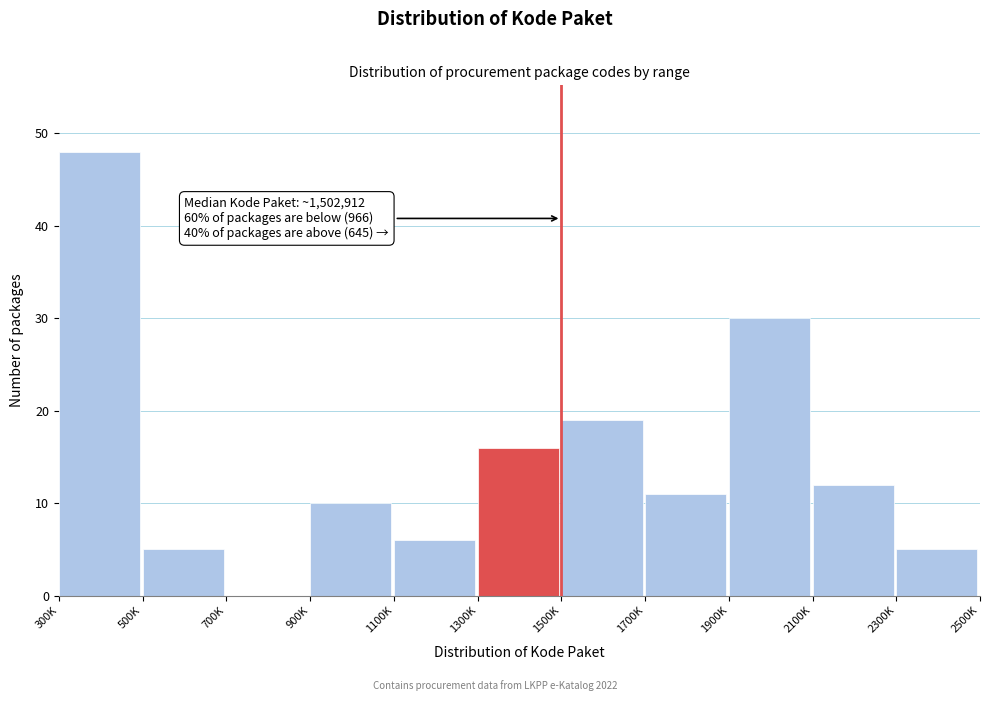

Reading right to left, list all the values displayed in this chart.

2300K=5	2100K=12	1900K=30	1700K=11	1500K=19	1300K=16	1100K=6	900K=10	700K=0	500K=5	300K=48